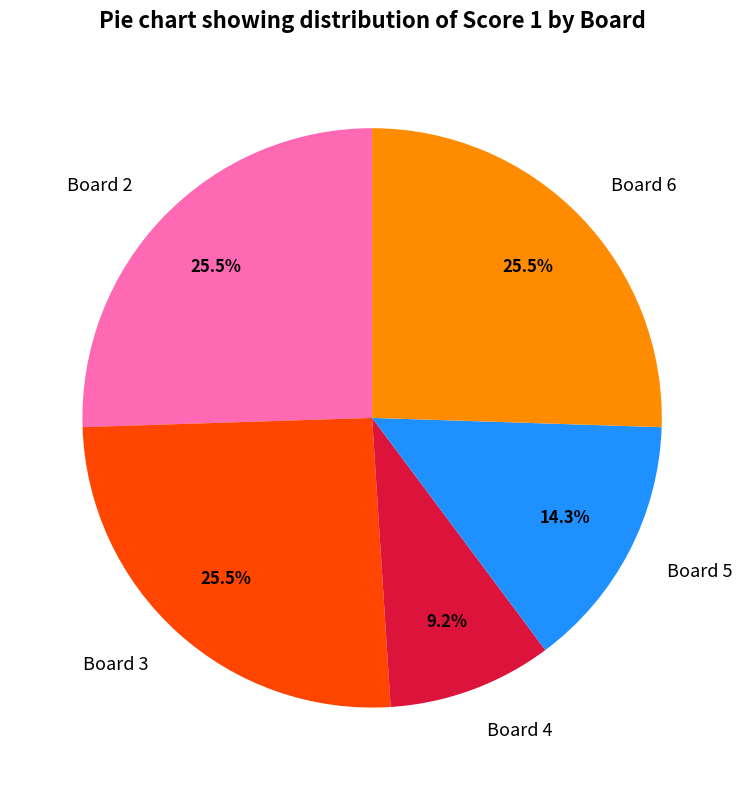

What percentage do Board 3 and Board 4 together represent?

34.7%